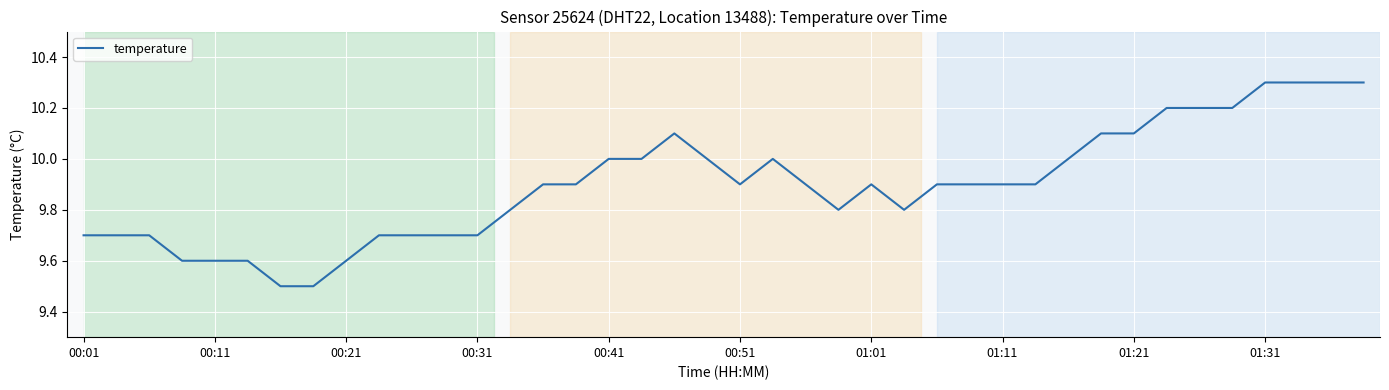

What is the maximum value shown in the chart?

10.3